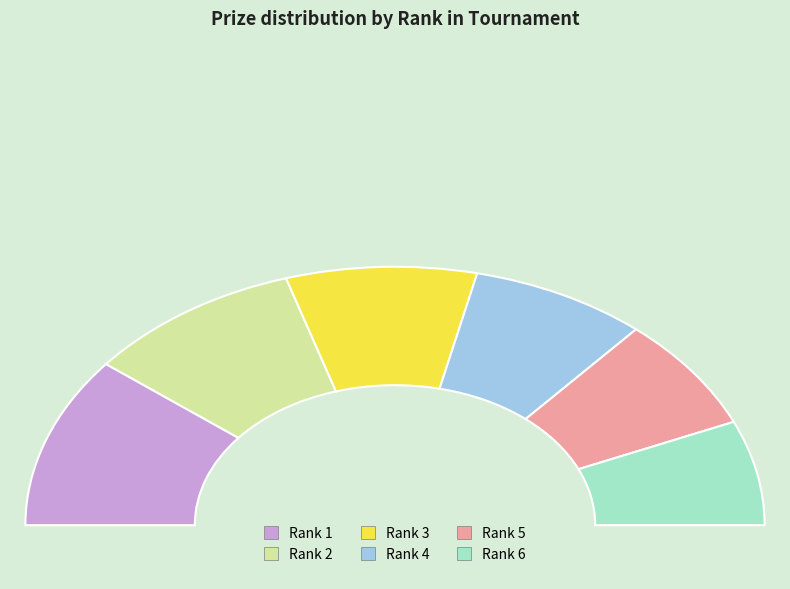

What percentage is the 1 slice, to the nearest percent?

21%